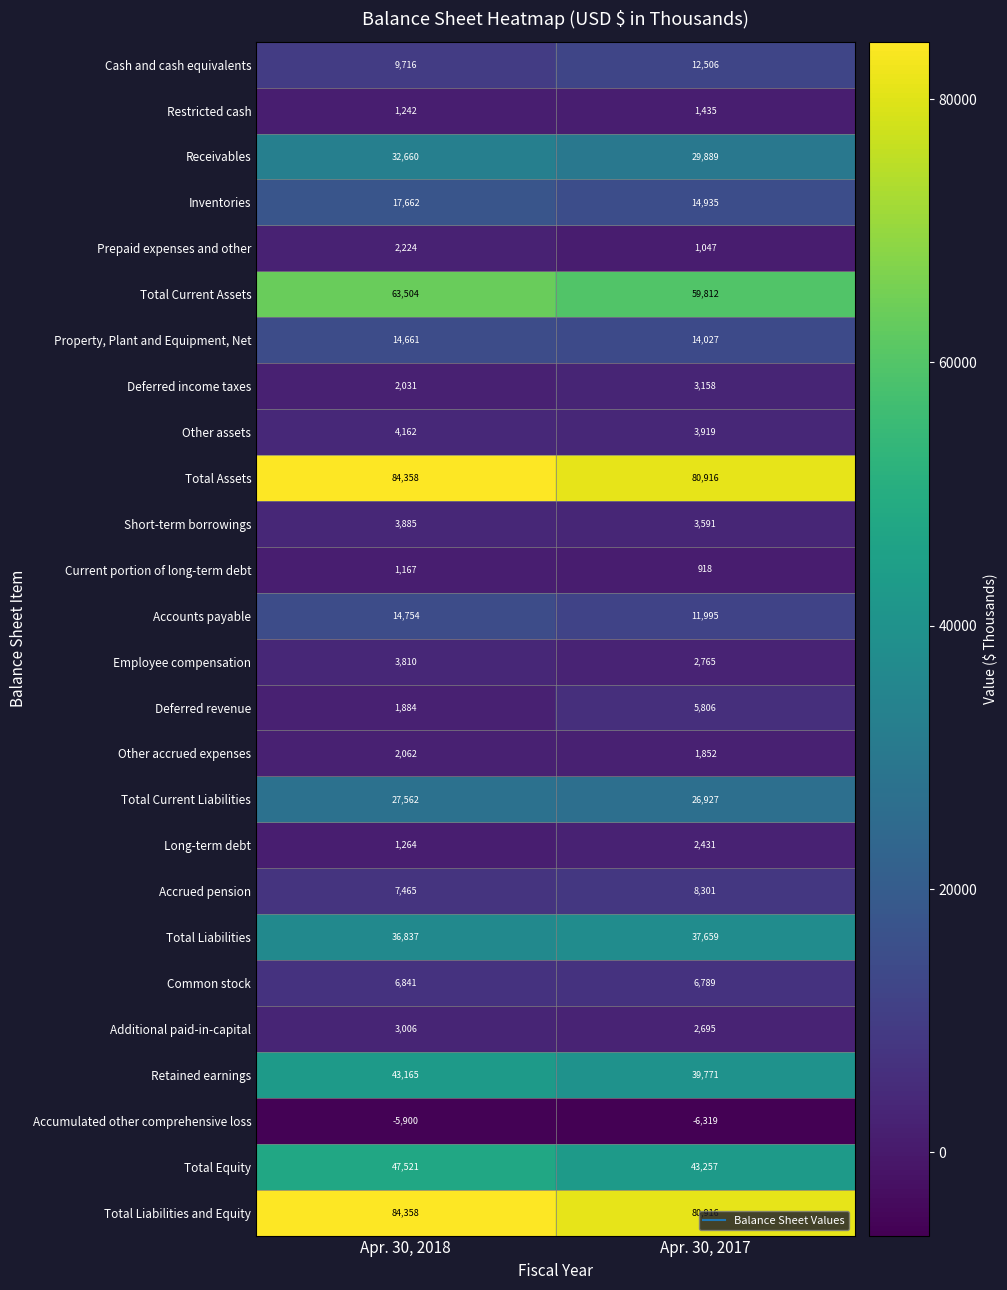

Rank the categories by Common stock value from lowest to highest.

Apr. 30, 2017, Apr. 30, 2018